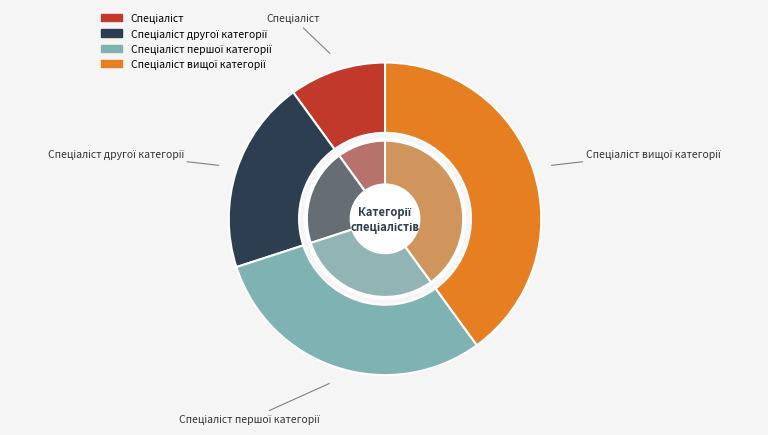

What percentage do Спеціаліст and Спеціаліст другої категорії together represent?

30.0%